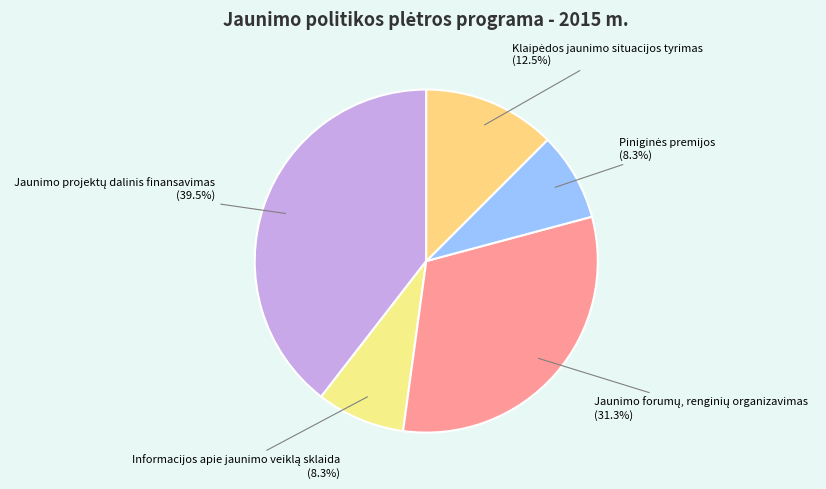

How many slices are in this pie chart?

5